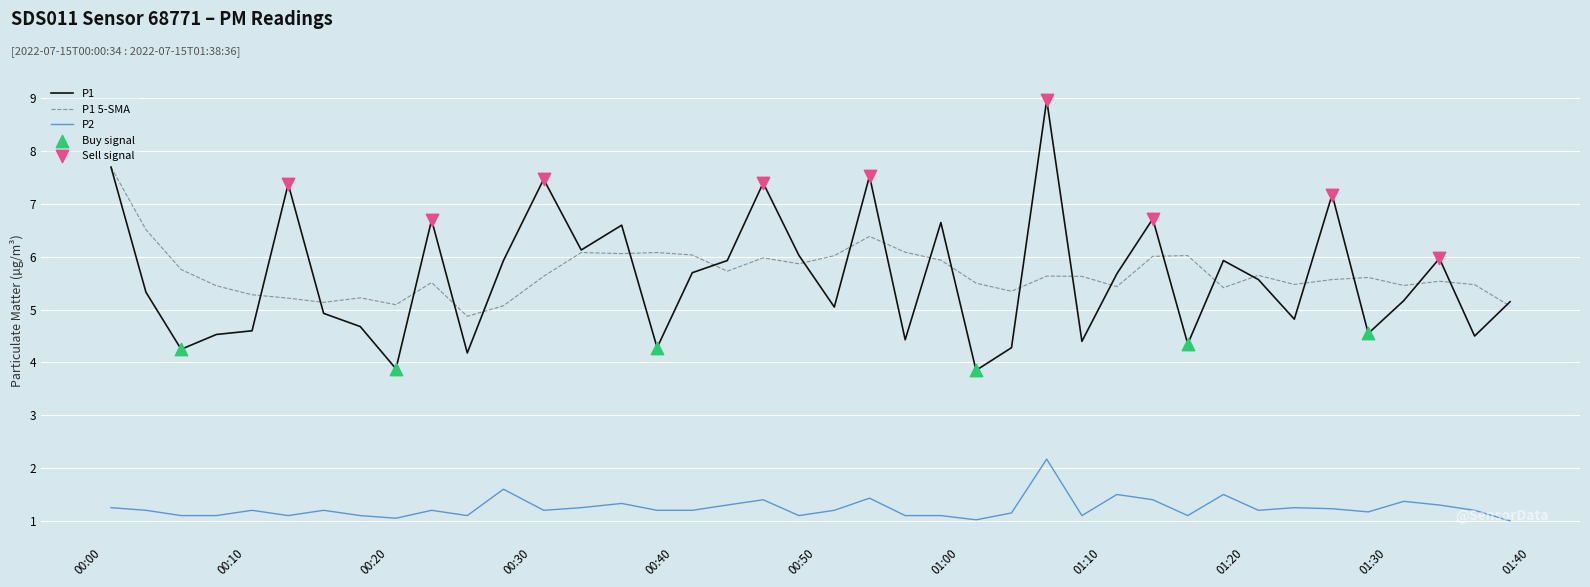

True or false: P2 and P1 intersect in this chart.

False